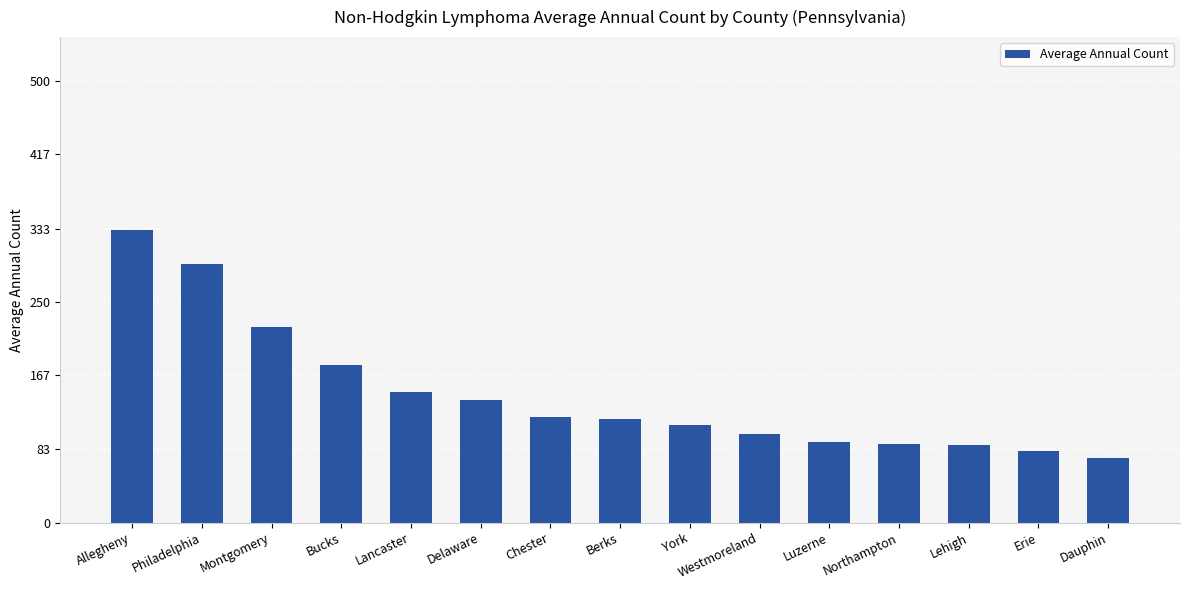

Read the value at Chester.

119